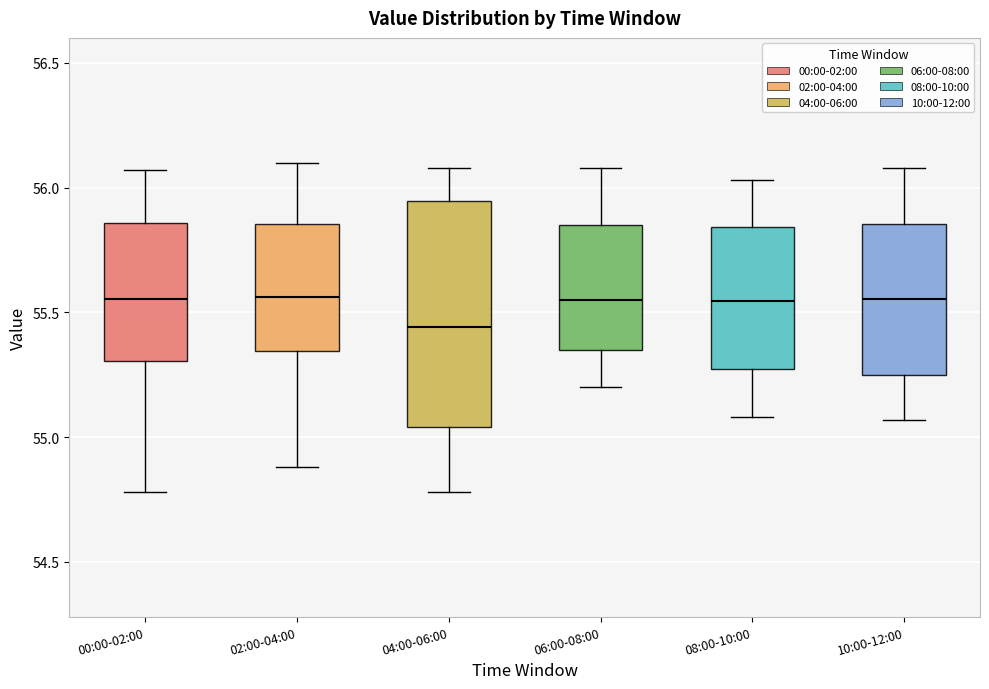

Reading left to right, transcribe this box plot: for each box, give where its median line is, the range the box spans, and where its two whiskers end, as read against the y-axis. The values are not printed on the chart, so give them approximately, as read against the axis.

00:00-02:00: median 55.55, box 55.30 to 55.85, whiskers 54.80 to 56.05
02:00-04:00: median 55.55, box 55.35 to 55.85, whiskers 54.90 to 56.10
04:00-06:00: median 55.45, box 55.05 to 55.95, whiskers 54.80 to 56.10
06:00-08:00: median 55.55, box 55.35 to 55.85, whiskers 55.20 to 56.10
08:00-10:00: median 55.55, box 55.25 to 55.85, whiskers 55.10 to 56.05
10:00-12:00: median 55.55, box 55.25 to 55.85, whiskers 55.05 to 56.10